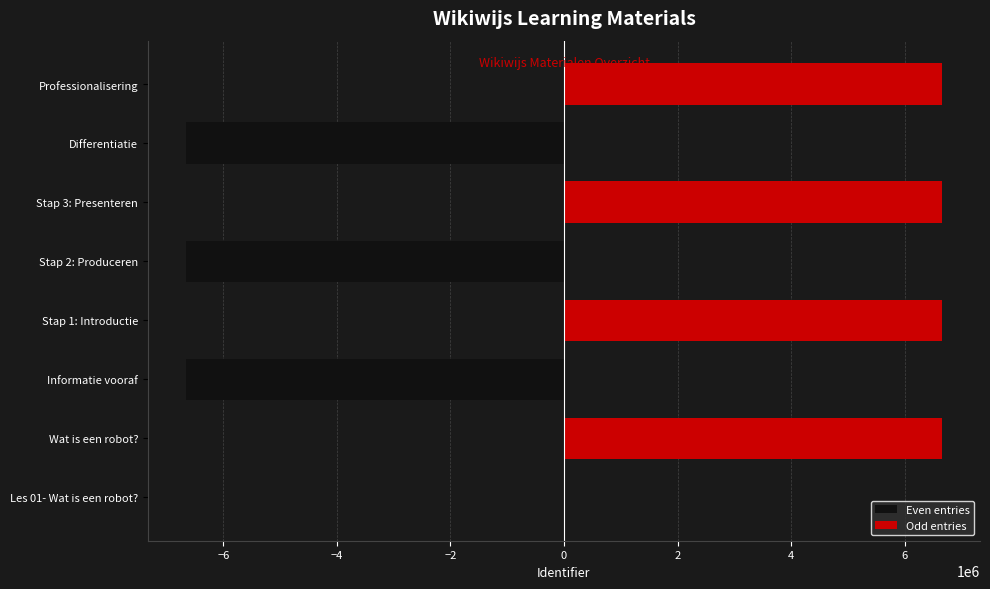

The value of Even entries at Wat is een robot? is 0. True or false?

True